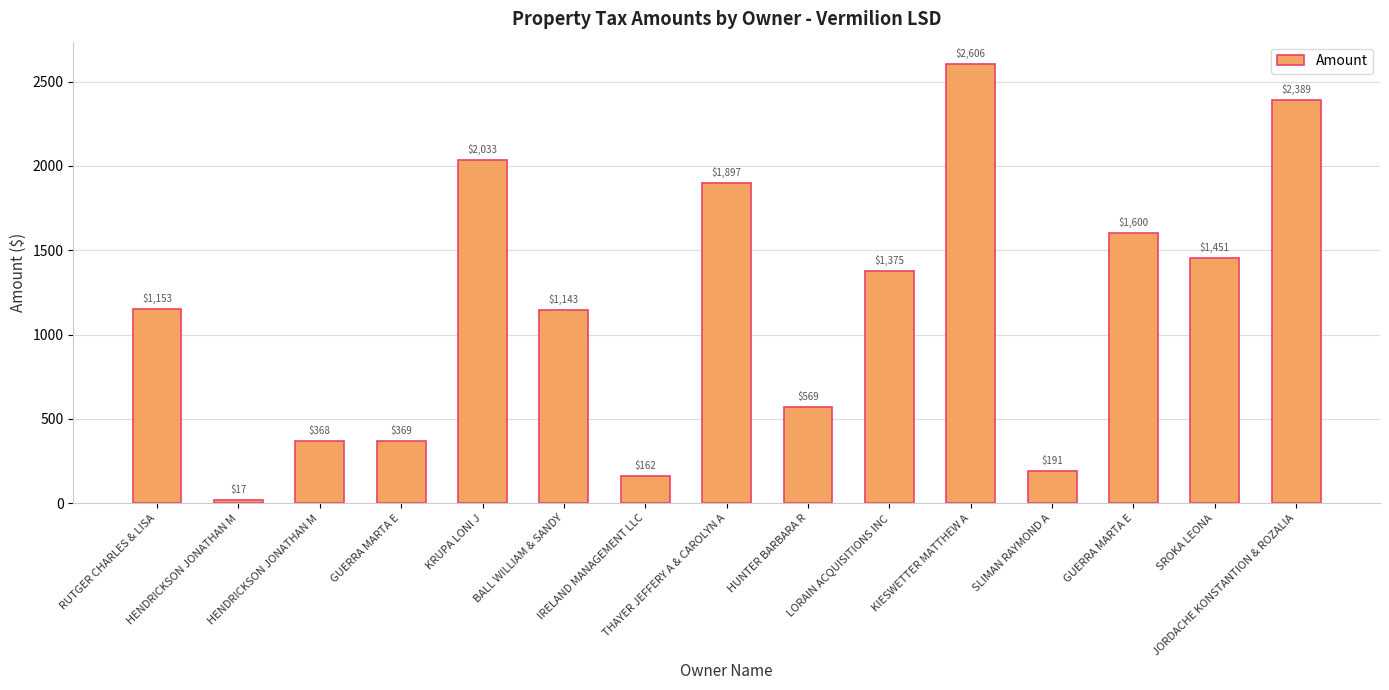

What is the difference between the second highest and minimum values?

2372.8